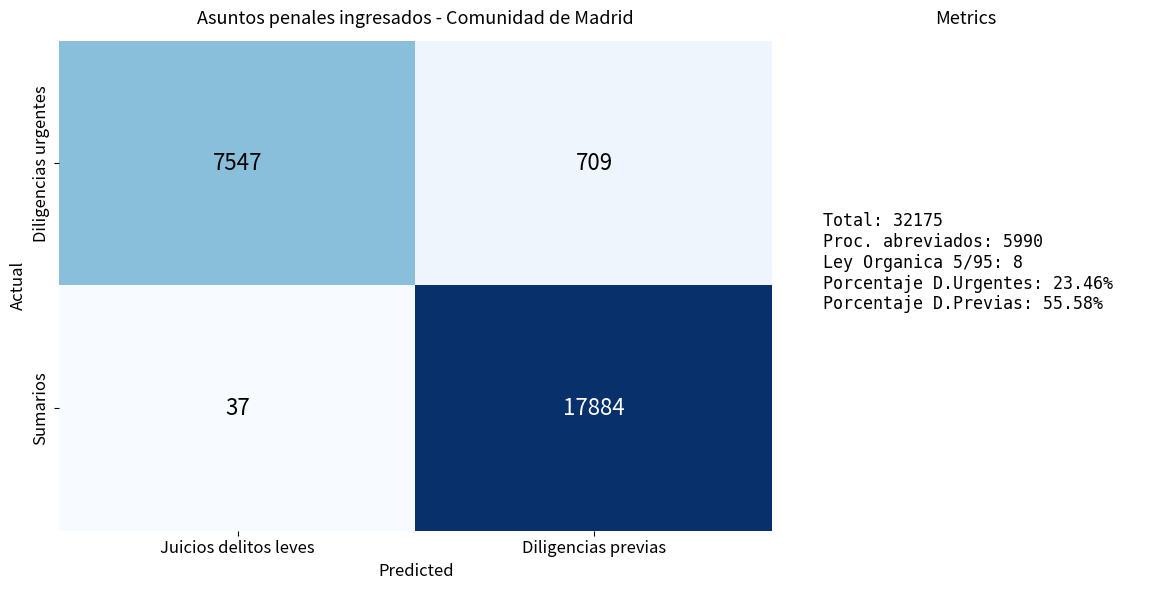

What is the average value of the Diligencias urgentes series?

4128